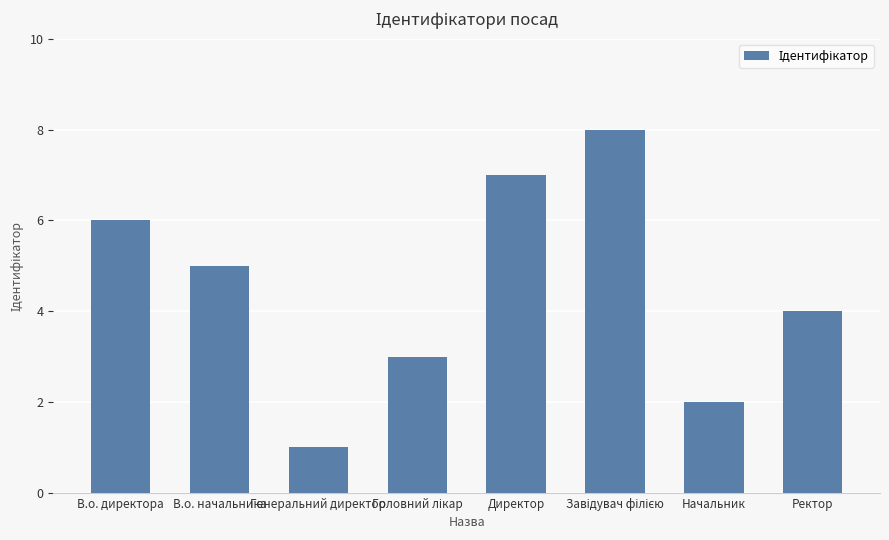

Is it true that the value at В.о. директора is 11?

False